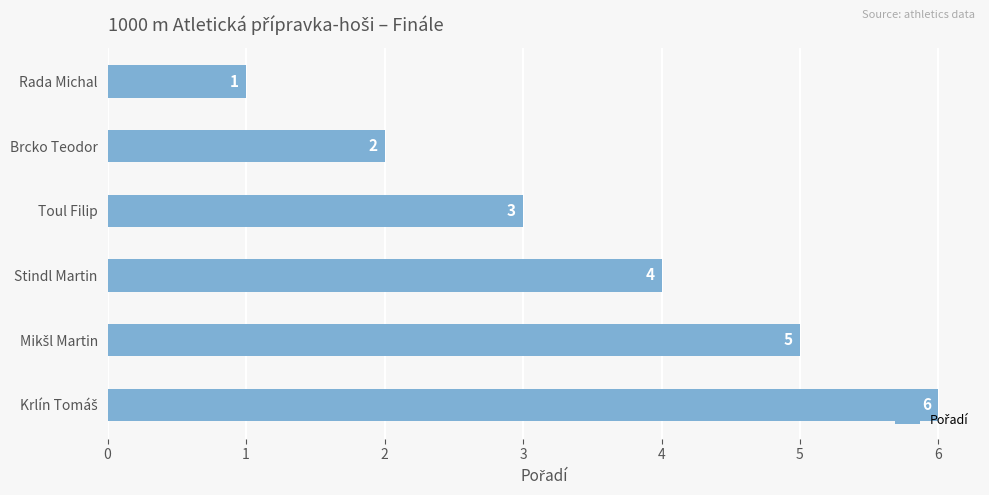

Count the values in the range 2 to 5.

4